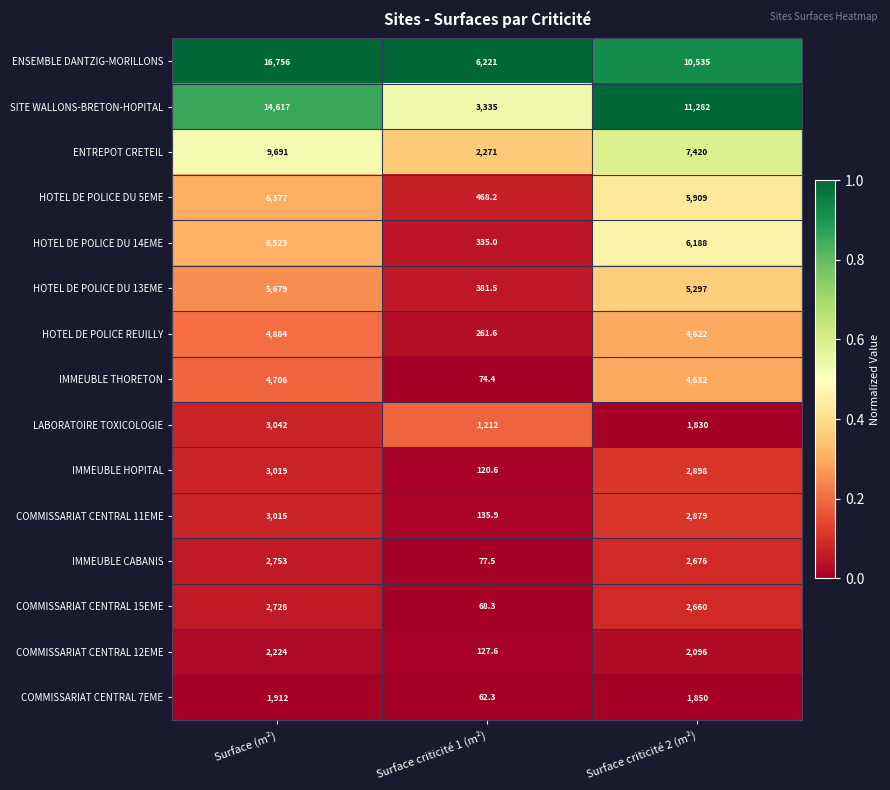

Rank the series by their maximum value, from lowest to highest.

COMMISSARIAT CENTRAL 7EME, COMMISSARIAT CENTRAL 12EME, COMMISSARIAT CENTRAL 15EME, IMMEUBLE CABANIS, COMMISSARIAT CENTRAL 11EME, IMMEUBLE HOPITAL, LABORATOIRE TOXICOLOGIE, IMMEUBLE THORETON, HOTEL DE POLICE REUILLY, HOTEL DE POLICE DU 13EME, HOTEL DE POLICE DU 5EME, HOTEL DE POLICE DU 14EME, ENTREPOT CRETEIL, SITE WALLONS-BRETON-HOPITAL, ENSEMBLE DANTZIG-MORILLONS